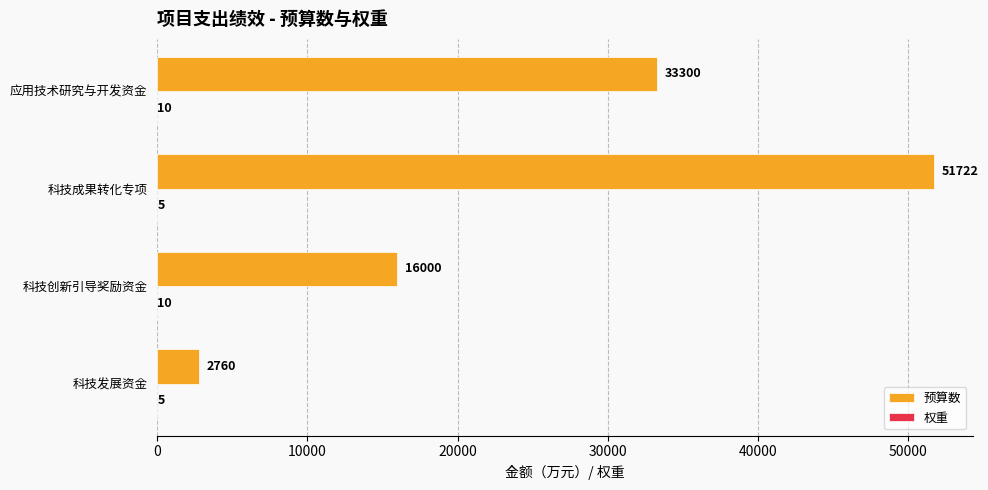

What is the sum of all 预算数 values?

103782